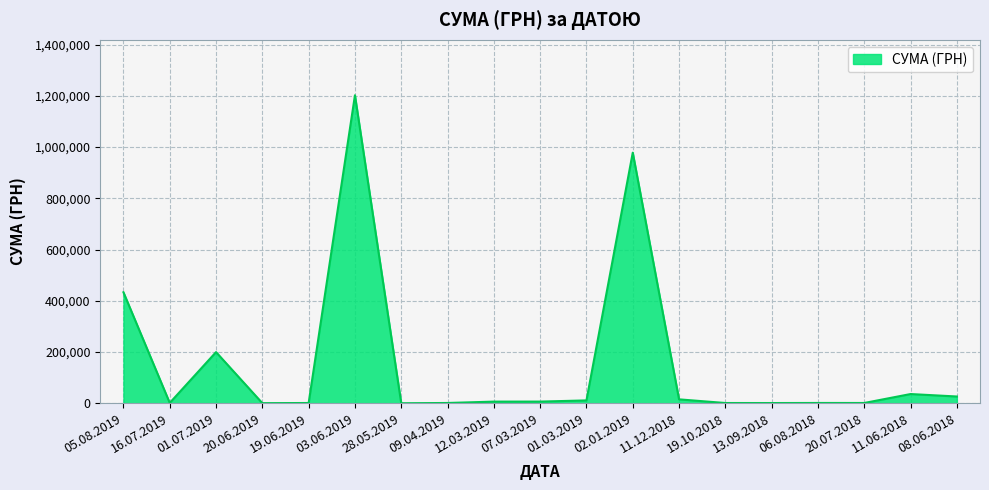

Where is the first local minimum?

16.07.2019